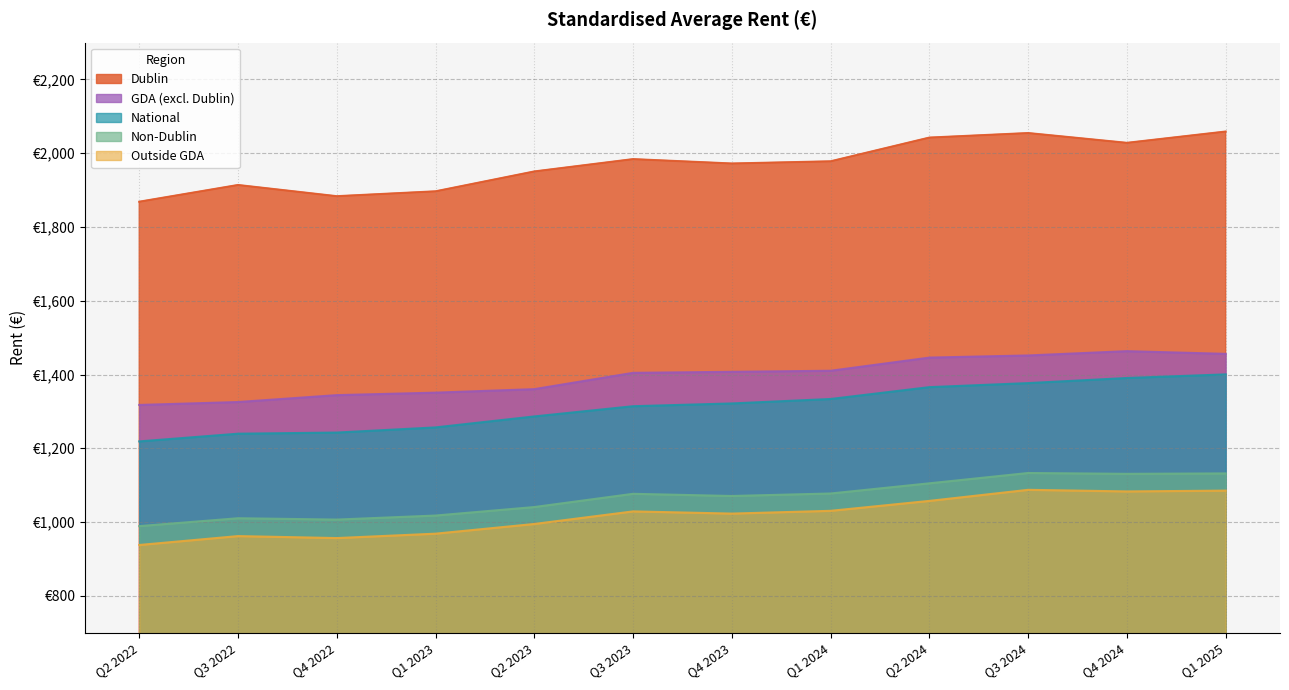

True or false: Non-Dublin has a value of 1925.4 at Q3 2023.

False